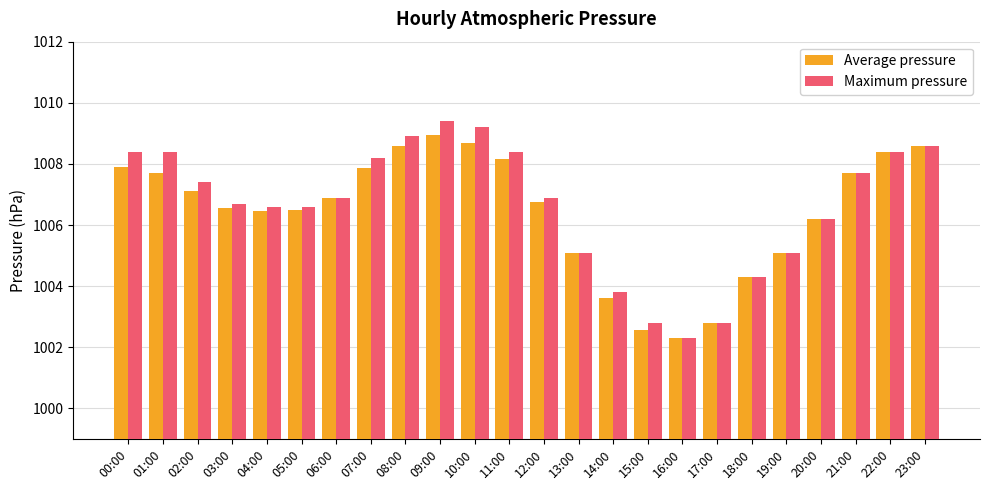

True or false: Average pressure has a value of 1008.6 at 08:00.

True